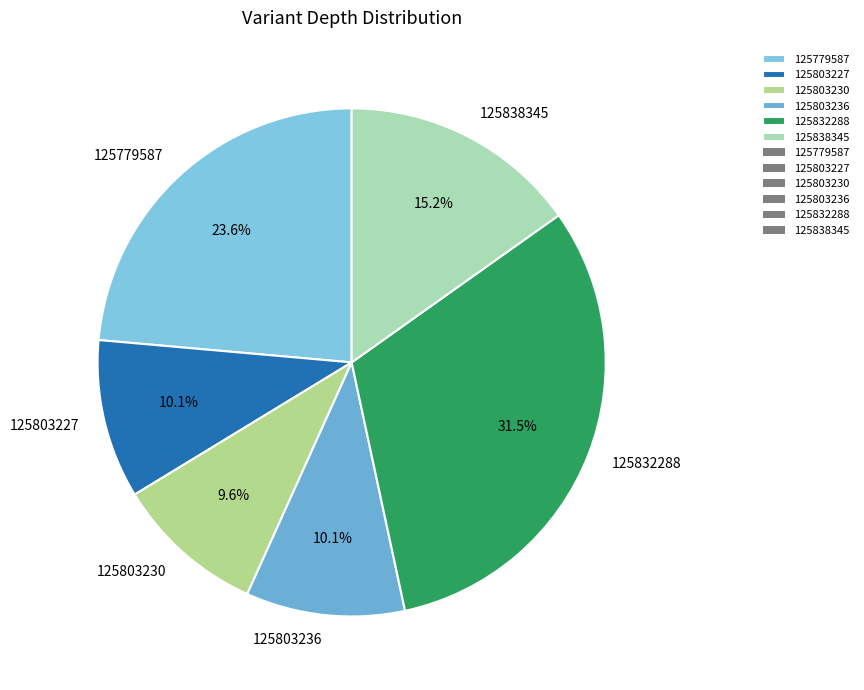

What percentage is NOT represented by 125803236?

89.9%